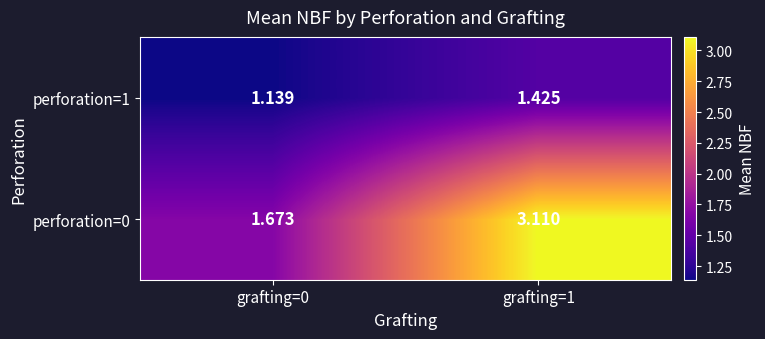

Is the value of perforation=0 at grafting=0 greater than the value of perforation=1 at grafting=0?

Yes